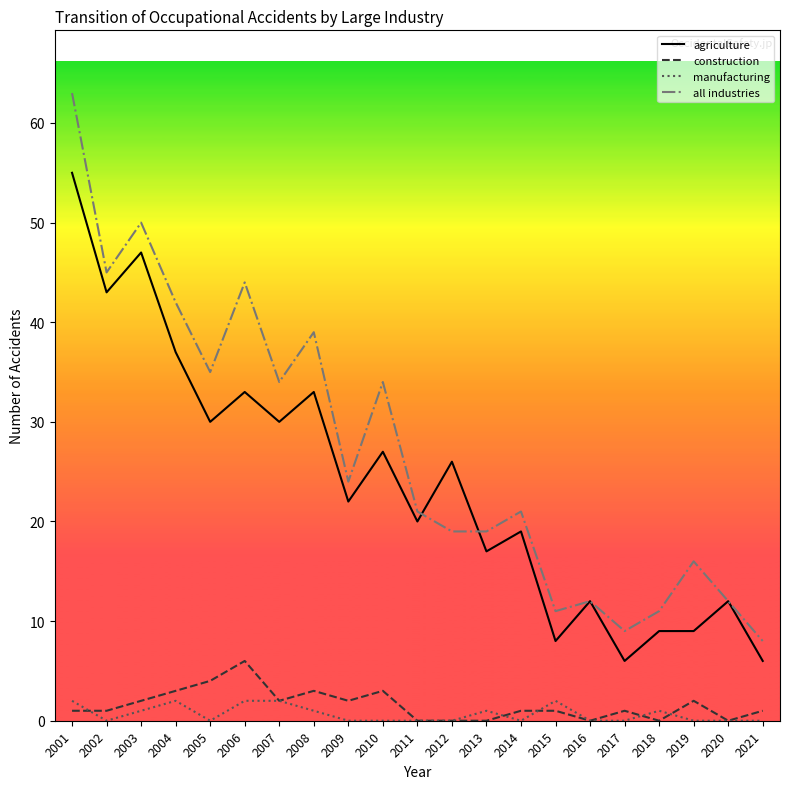

Reading left to right, extract all data points from this chart.

agriculture: 55	43	47	37	30	33	30	33	22	27	20	26	17	19	8	12	6	9	9	12	6
construction: 1	1	2	3	4	6	2	3	2	3	0	0	0	1	1	0	1	0	2	0	1
manufacturing: 2	0	1	2	0	2	2	1	0	0	0	0	1	0	2	0	0	1	0	0	0
all industries: 63	45	50	42	35	44	34	39	24	34	21	19	19	21	11	12	9	11	16	12	8